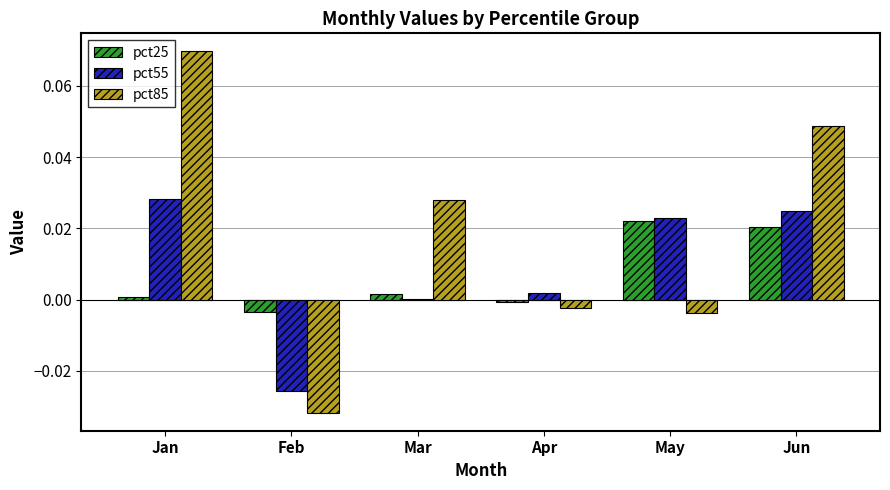

Between Jan and Mar, which series saw the biggest shift?

pct85